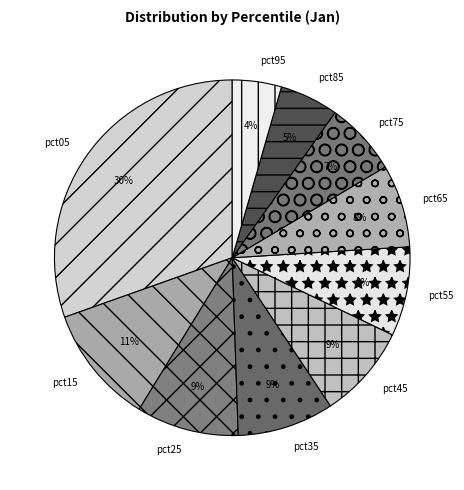

Does any single category account for the majority?

No